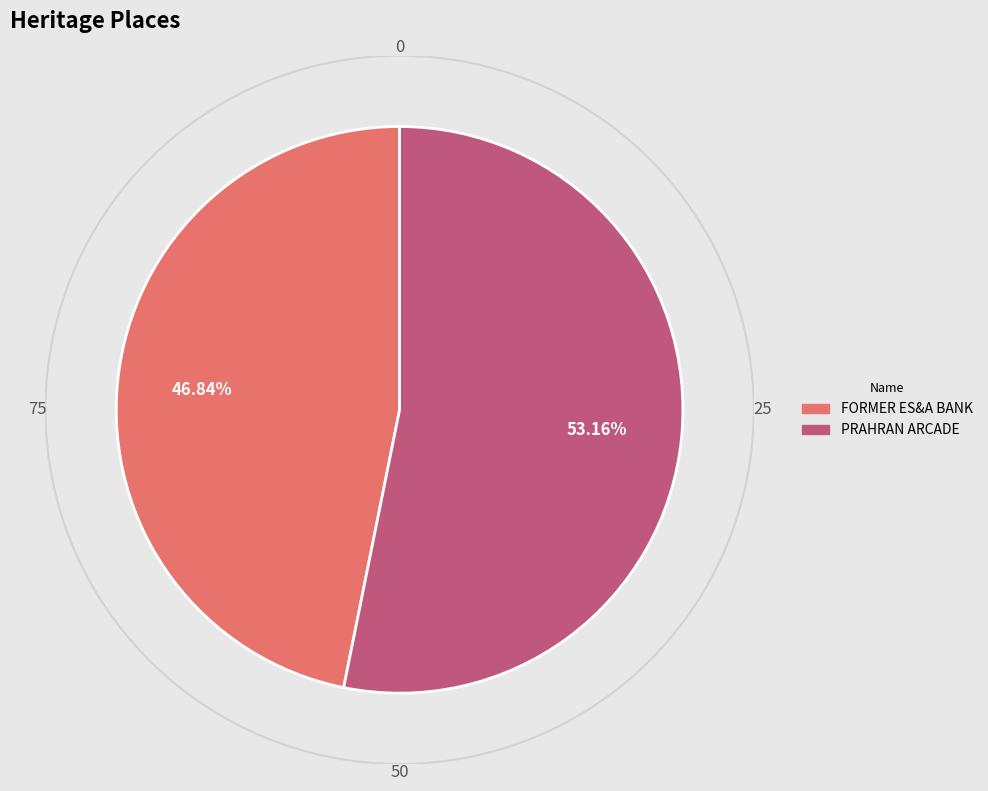

To the nearest percent, what is the average slice percentage?

50%